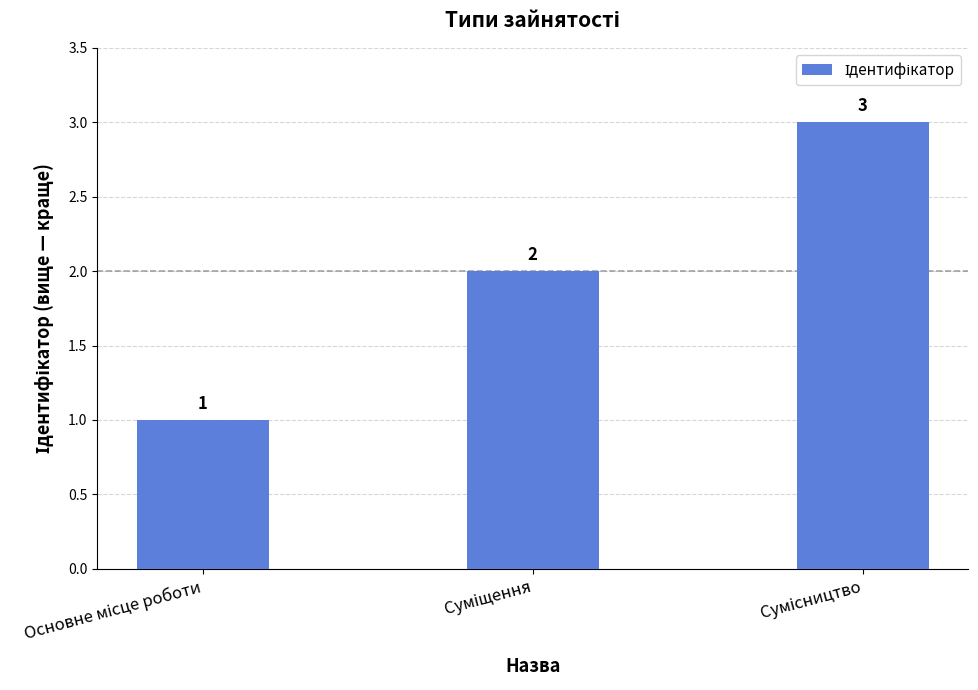

What is the value of the 1st bar from the left?

1